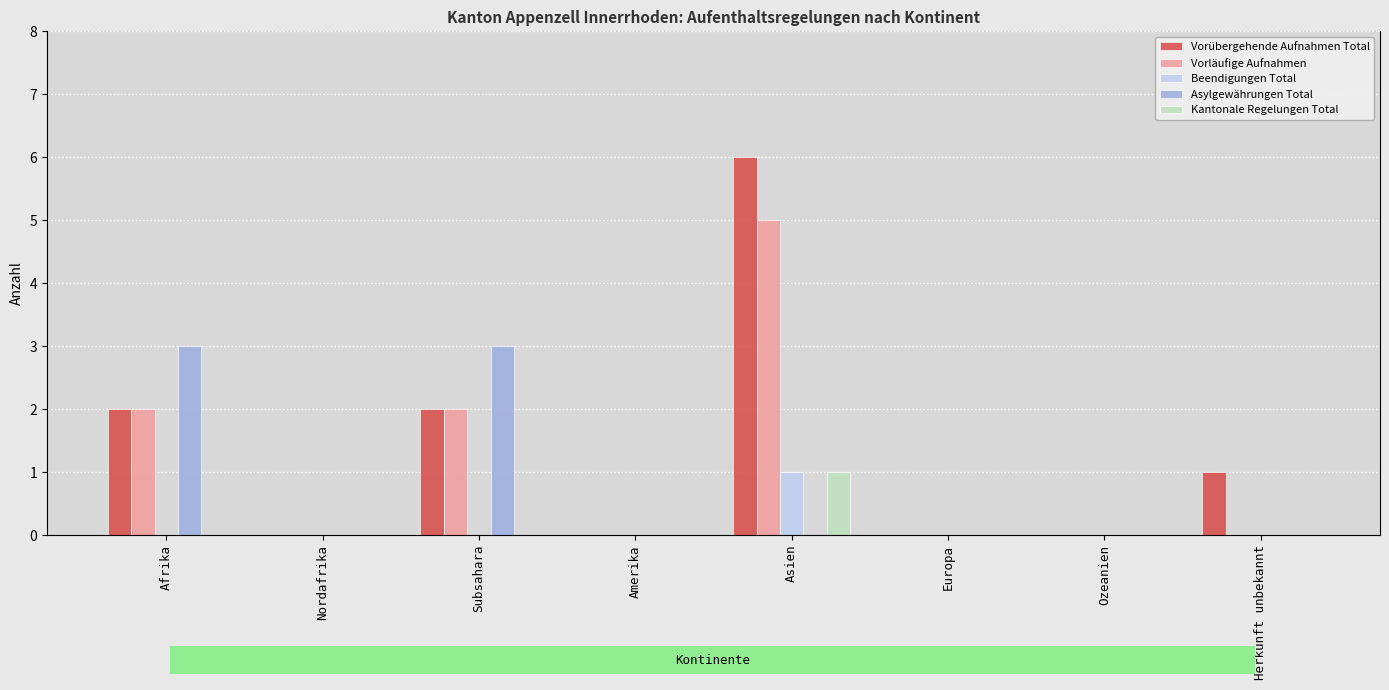

What is the sum of all Vorläufige Aufnahmen values?

9